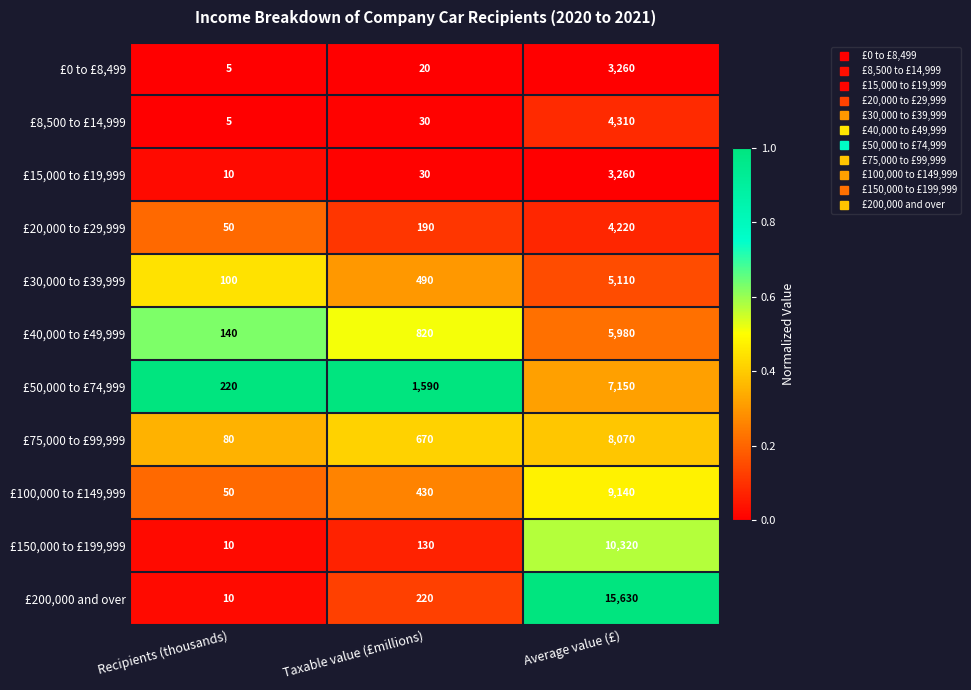

Which series has the largest total across all categories?

£200,000 and over